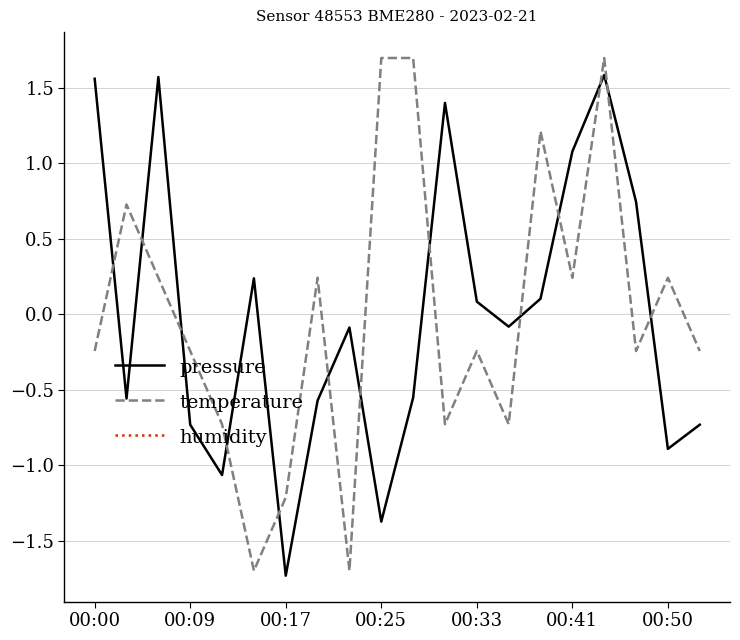

How many data points in pressure are above 0?

9